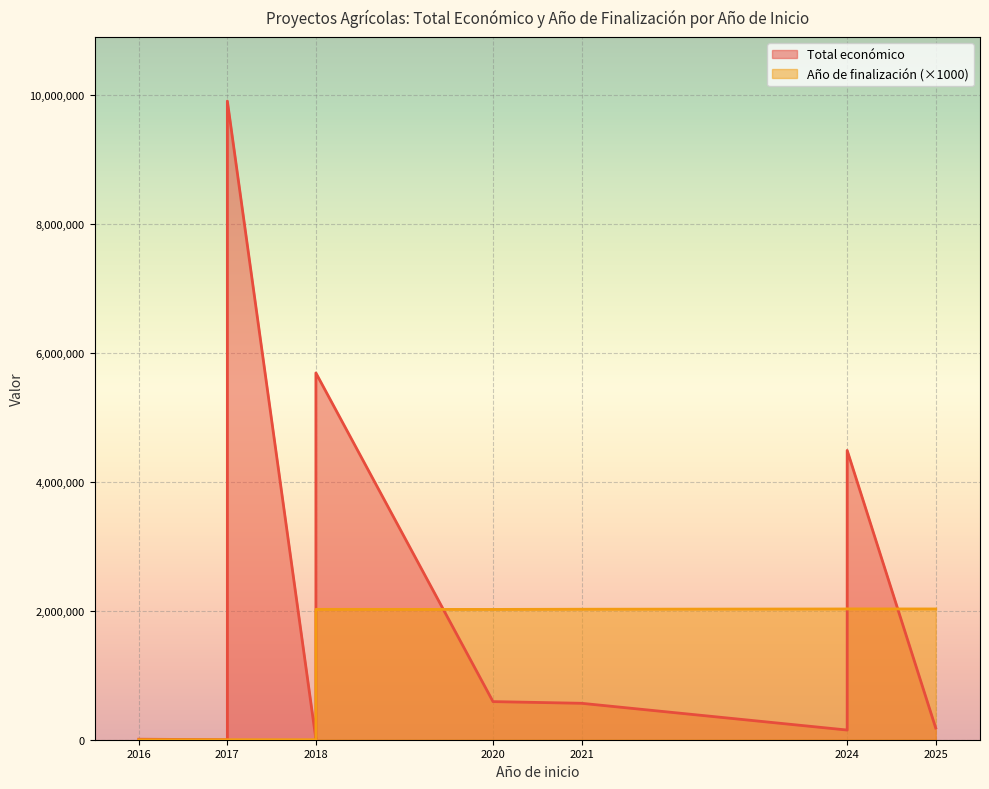

The Total económico series shows 6114318 at 2017. True or false?

False